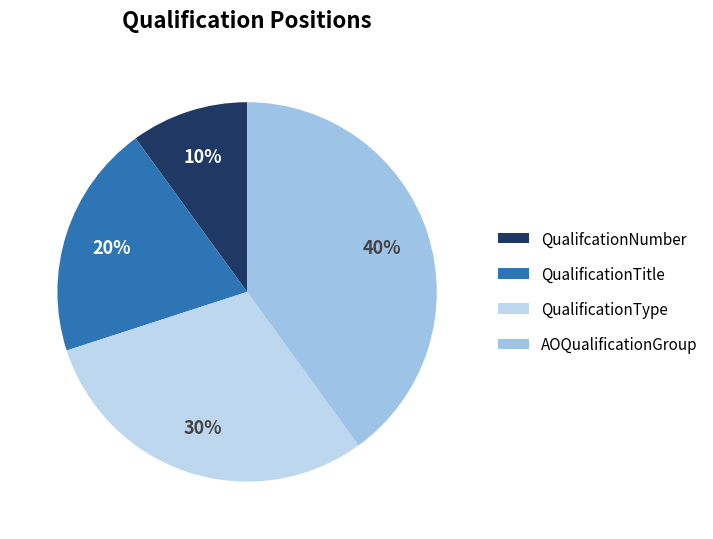

To the nearest percent, what is the combined percentage of AOQualificationGroup and QualificationTitle?

60%